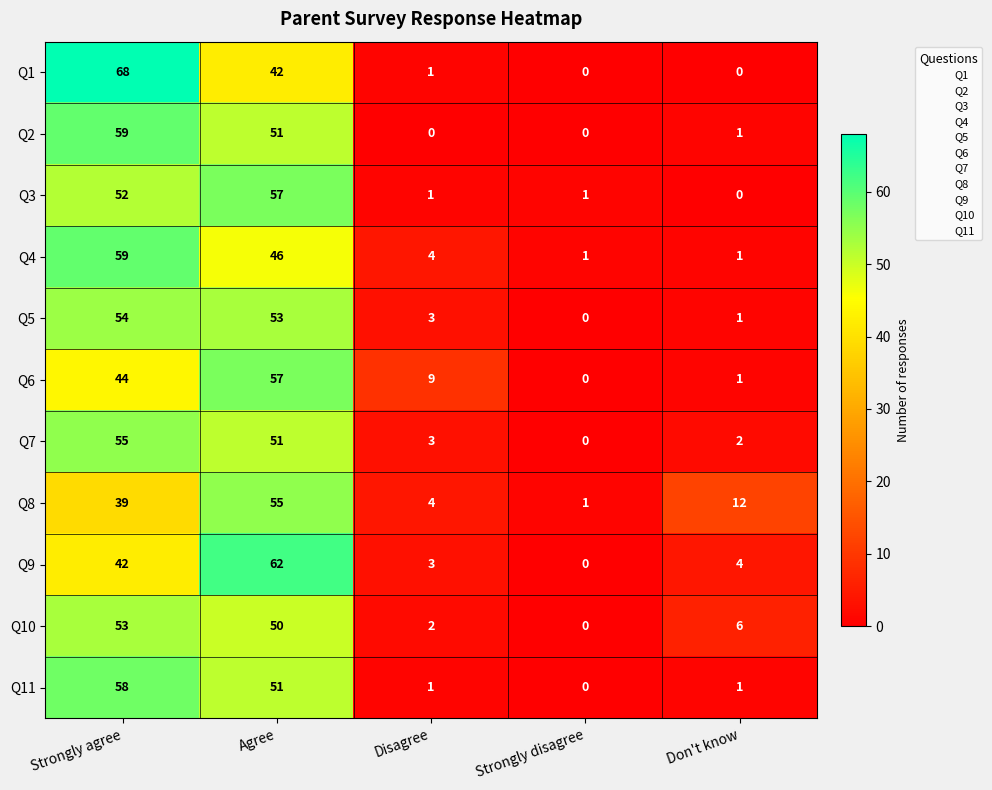

How many distinct data groups are displayed?

11